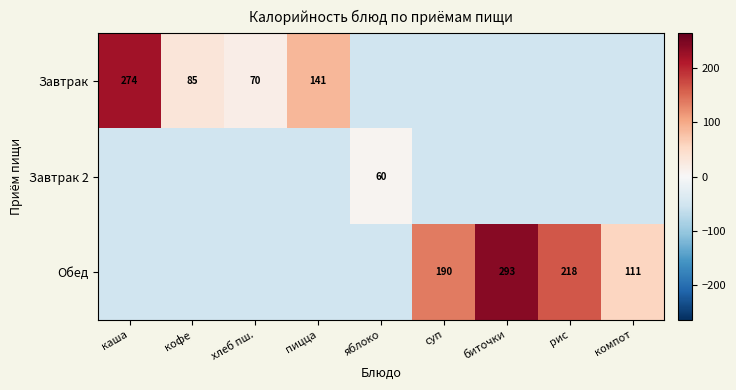

Is it true that Обед equals -27.2 at каша?

False